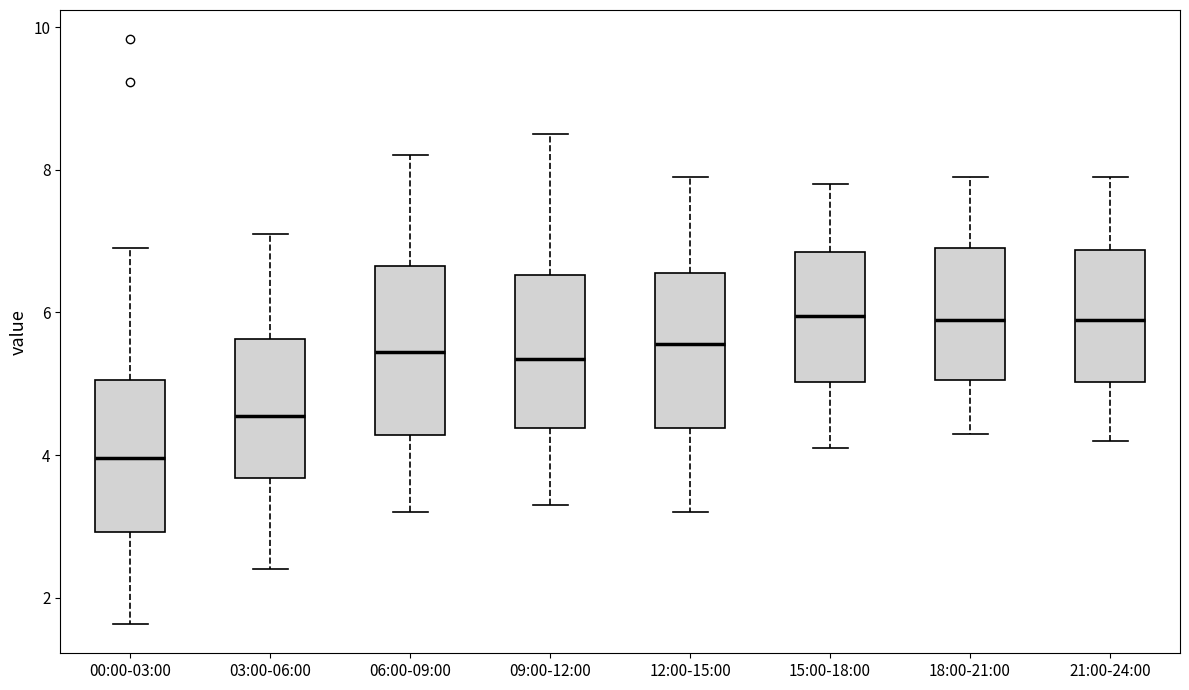

Which box's median line is the lowest?

00:00-03:00